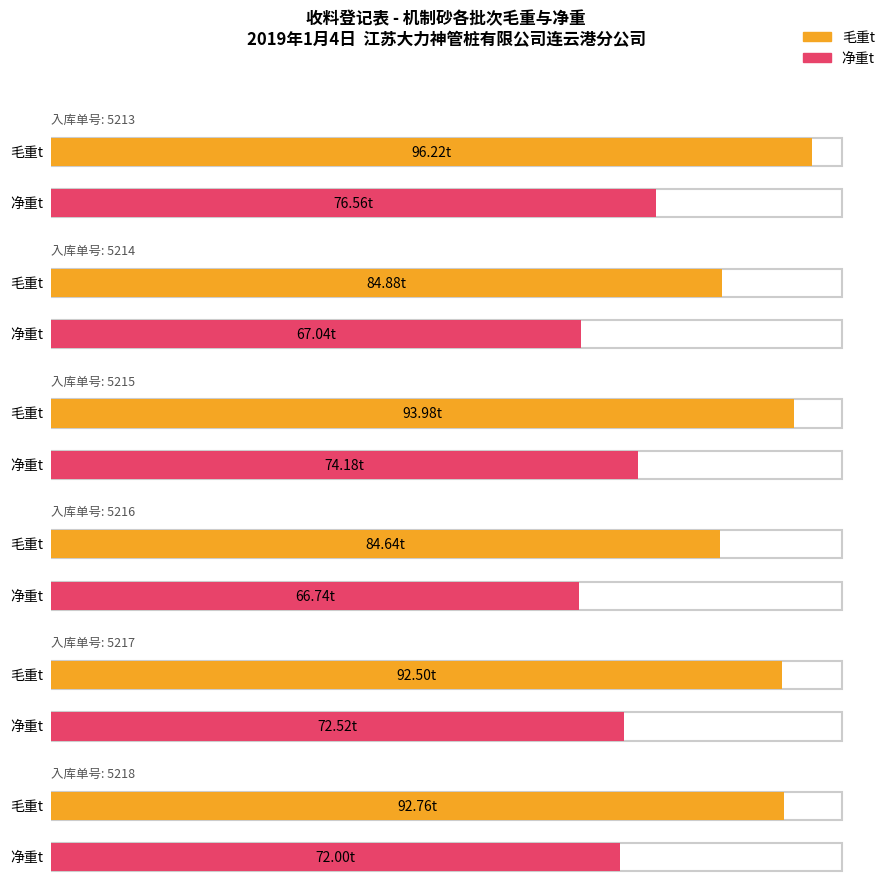

What is the difference between the highest and lowest values at 5218?

20.8